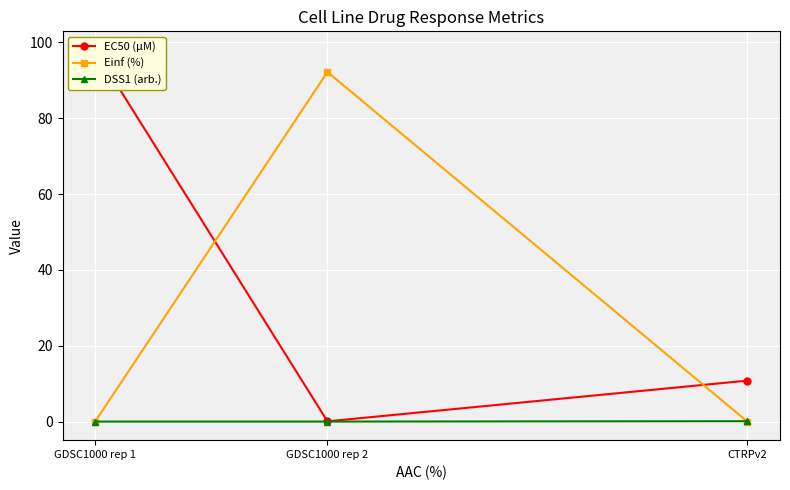

At GDSC1000 rep 2, list the series in order from largest to smallest.

Einf (%), EC50 (µM), DSS1 (arb.)